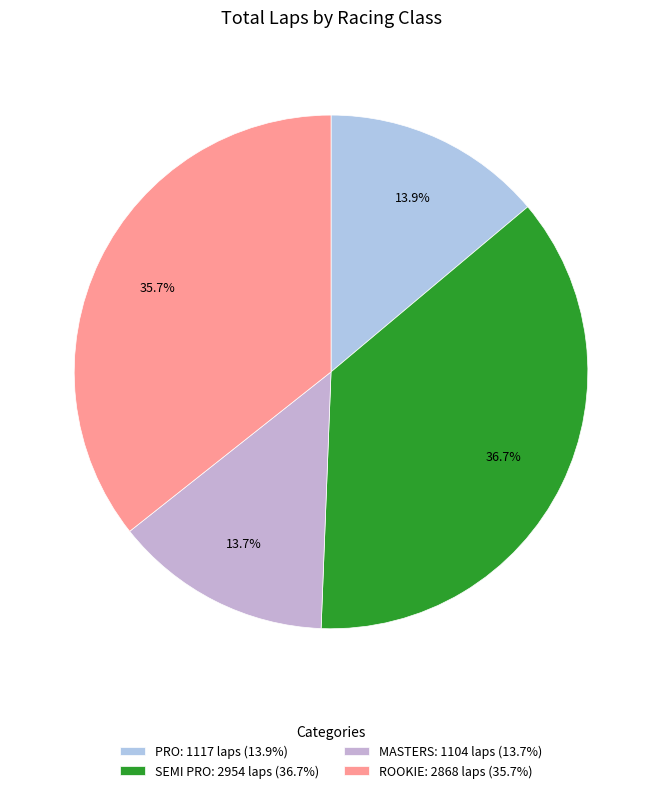

How many segments does this pie chart have?

4